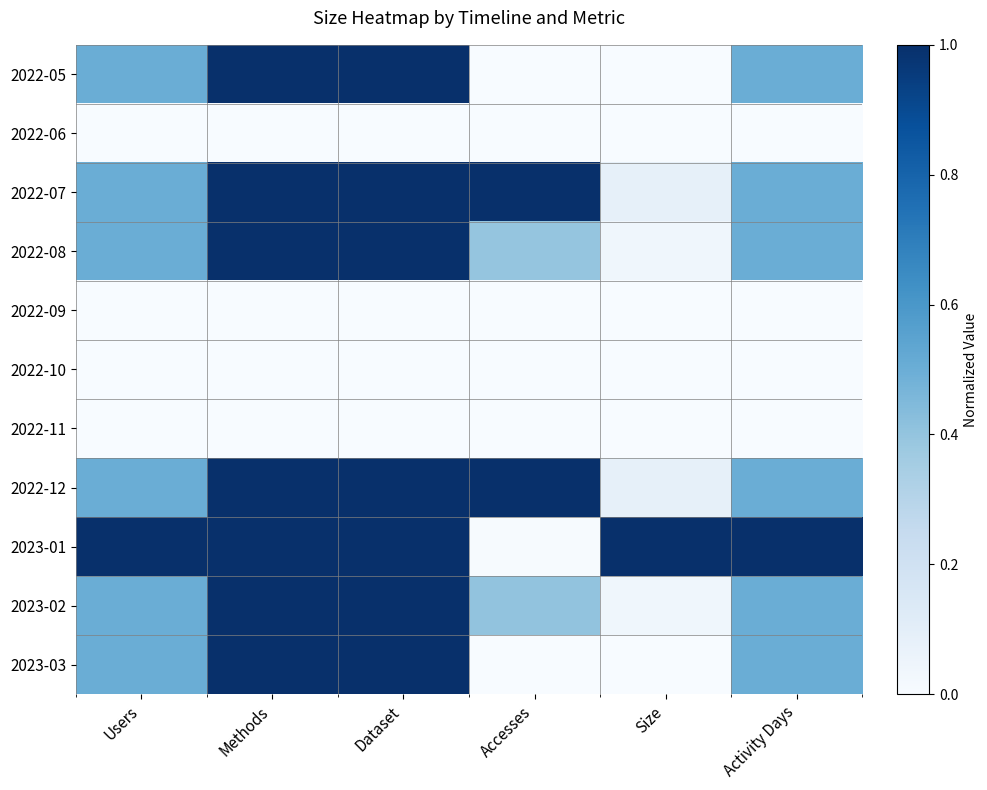

What is the difference between the highest and lowest values at Activity Days?

1.0